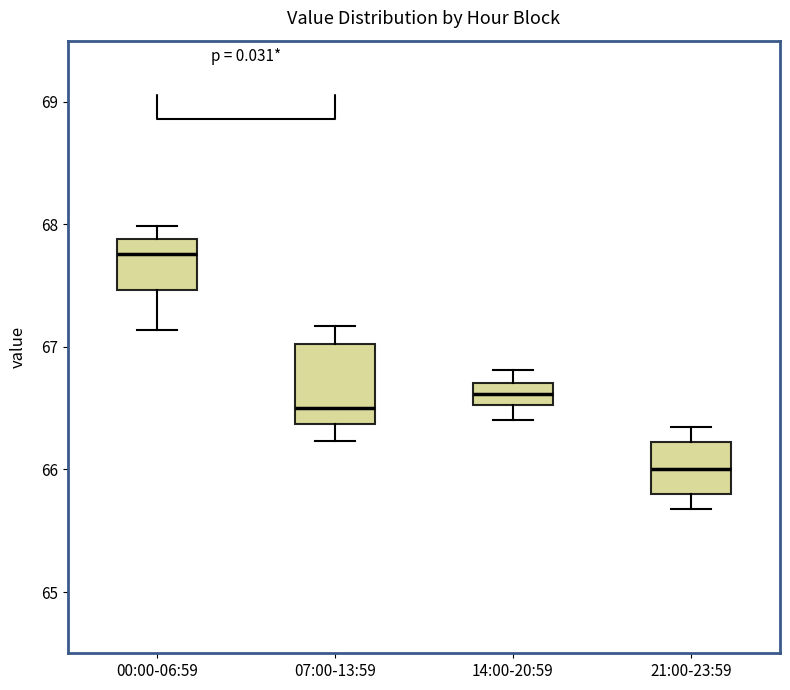

Reading left to right, transcribe this box plot: for each box, give where its median line is, the range the box spans, and where its two whiskers end, as read against the y-axis. The values are not printed on the chart, so give them approximately, as read against the axis.

00:00-06:59: median 67.8, box 67.5 to 67.9, whiskers 67.1 to 68.0
07:00-13:59: median 66.5, box 66.4 to 67.0, whiskers 66.2 to 67.2
14:00-20:59: median 66.6, box 66.5 to 66.7, whiskers 66.4 to 66.8
21:00-23:59: median 66.0, box 65.8 to 66.2, whiskers 65.7 to 66.4